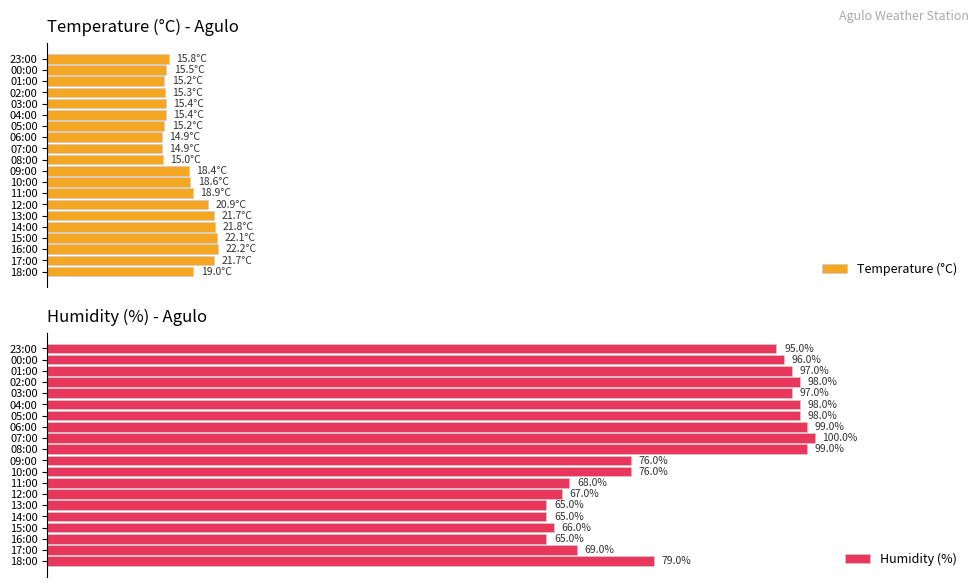

At which label is Humidity (%) closest to 82?

18:00